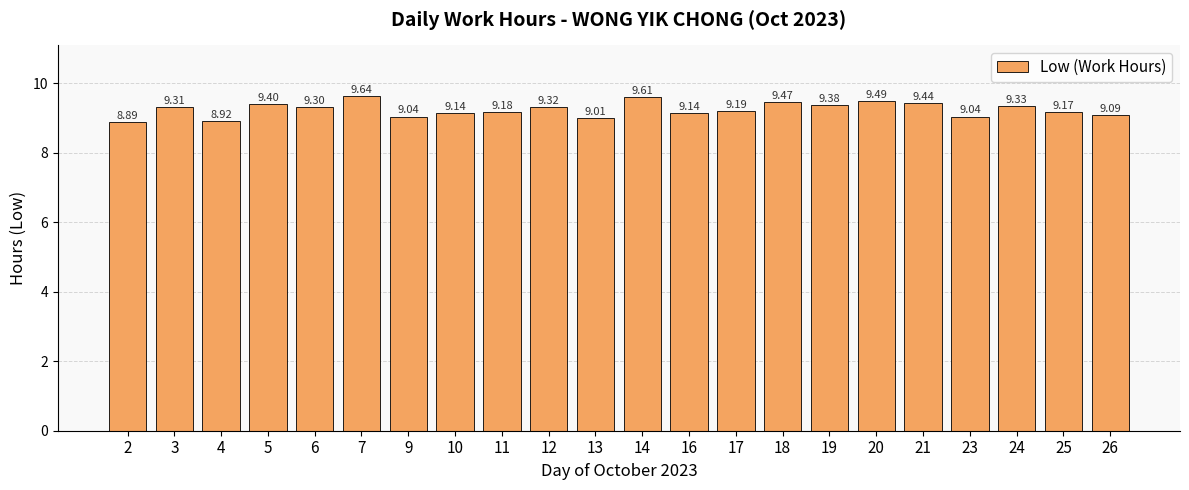

Are the bars grouped side by side (vs. stacked)?

No